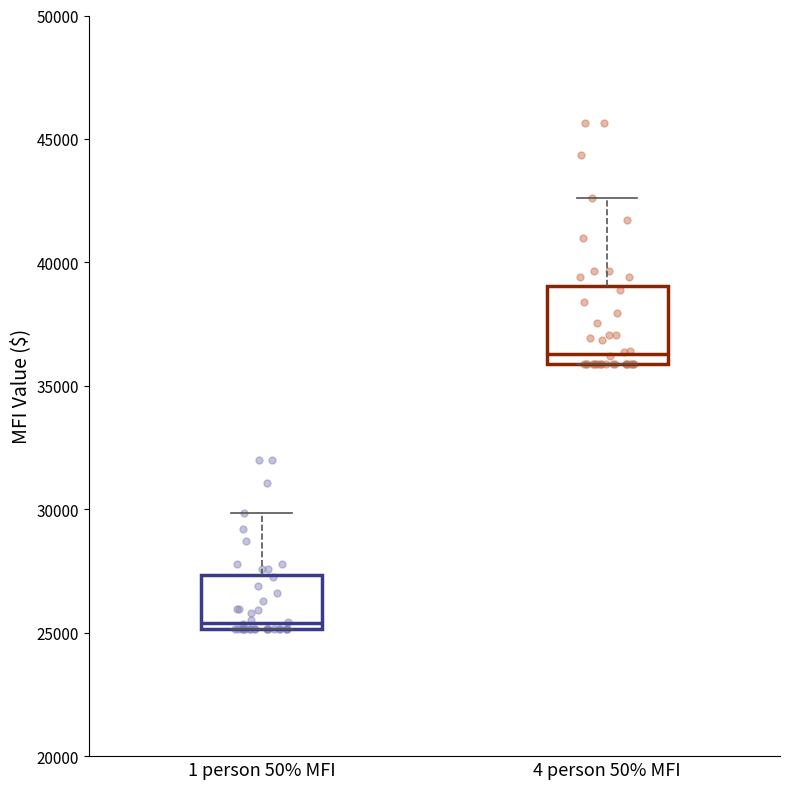

Comparing the boxes themselves (not the whiskers), which one is the tallest?

4 person 50% MFI